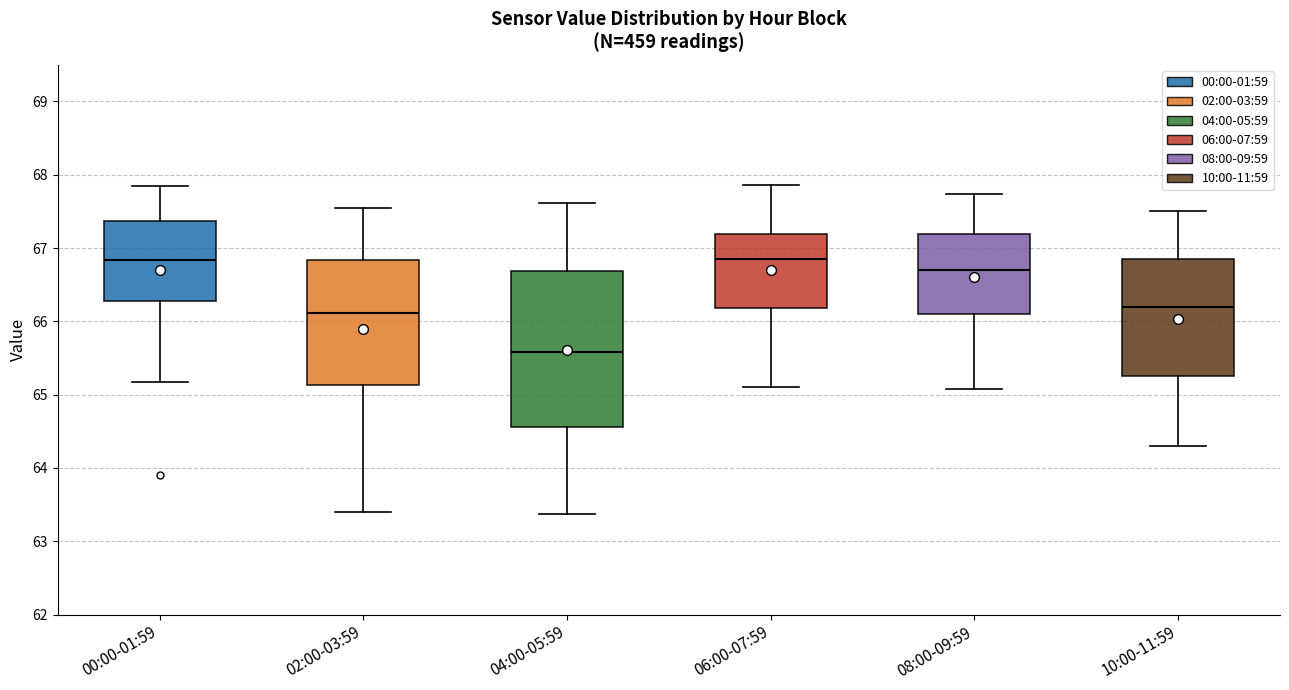

Reading left to right, transcribe this box plot: for each box, give where its median line is, the range the box spans, and where its two whiskers end, as read against the y-axis. The values are not printed on the chart, so give them approximately, as read against the axis.

00:00-01:59: median 66.8, box 66.3 to 67.4, whiskers 65.2 to 67.8
02:00-03:59: median 66.1, box 65.1 to 66.8, whiskers 63.4 to 67.6
04:00-05:59: median 65.6, box 64.6 to 66.7, whiskers 63.4 to 67.6
06:00-07:59: median 66.9, box 66.2 to 67.2, whiskers 65.1 to 67.9
08:00-09:59: median 66.7, box 66.1 to 67.2, whiskers 65.1 to 67.7
10:00-11:59: median 66.2, box 65.3 to 66.9, whiskers 64.3 to 67.5